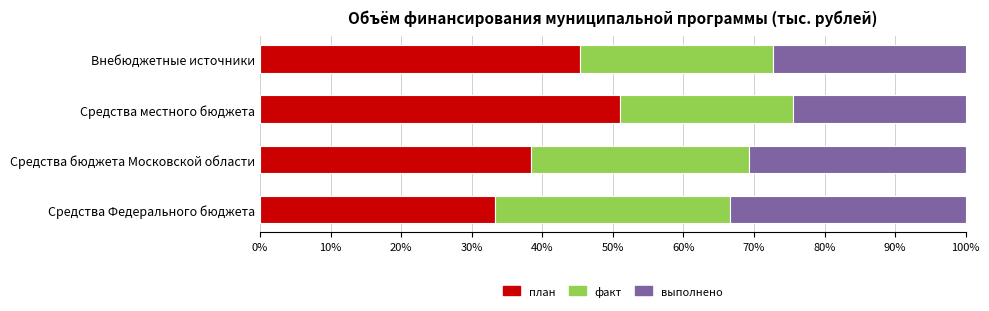

List the labels in order of план value, largest first.

Средства местного бюджета, Внебюджетные источники, Средства бюджета Московской области, Средства Федерального бюджета